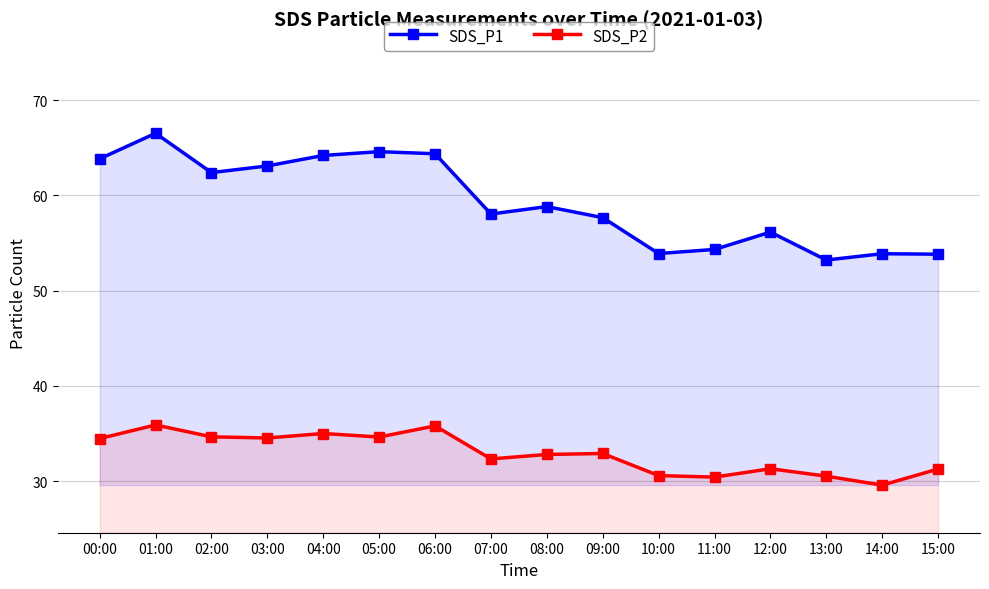

Which category has the highest value in the SDS_P1 series?

01:00